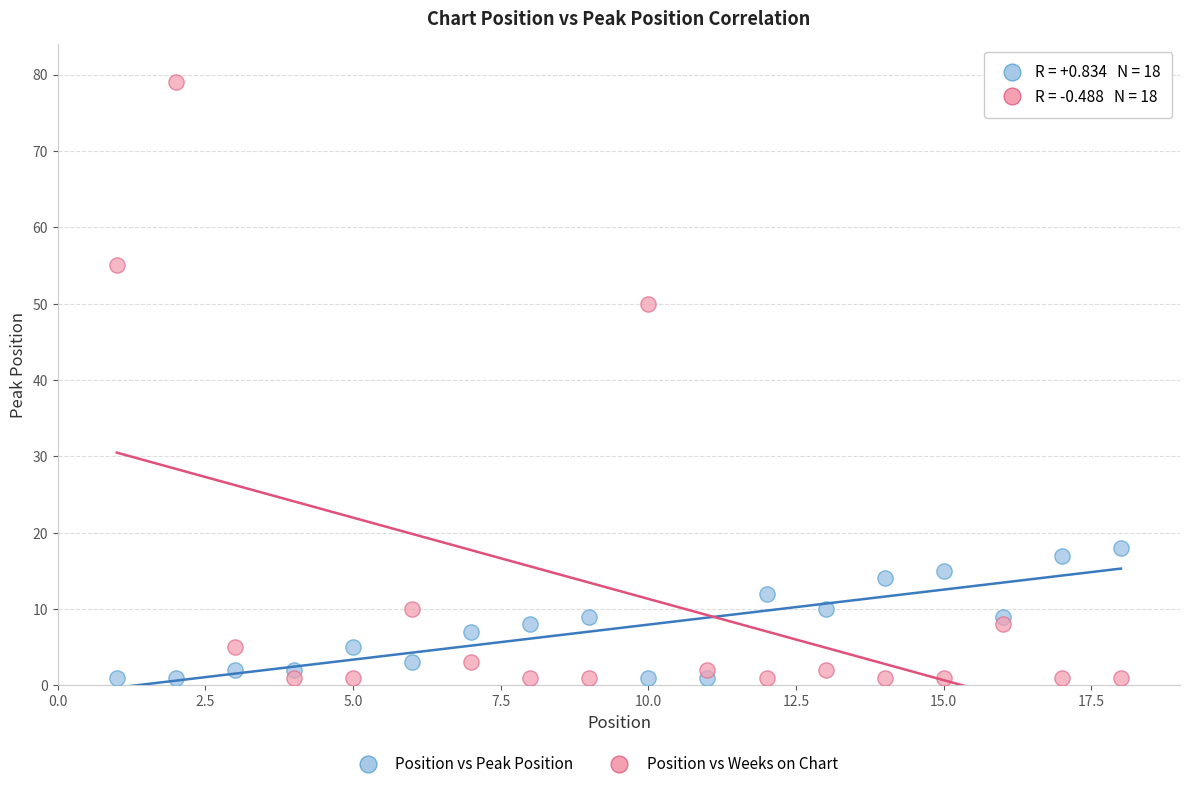

What is the X range (max minus min) for the scatter plot?

17